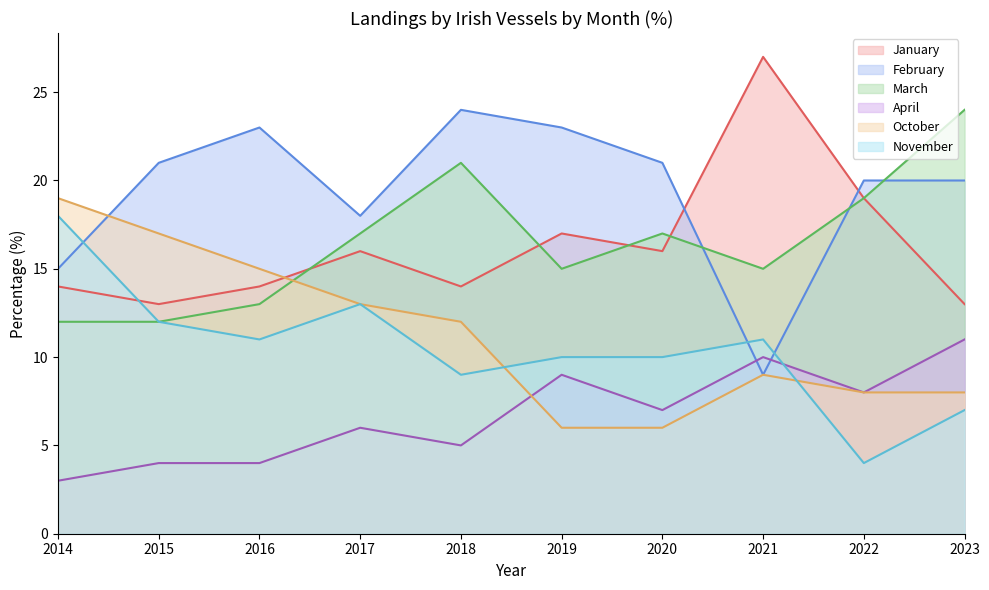

Is the value of October at 2019 greater than the value of November at 2021?

No